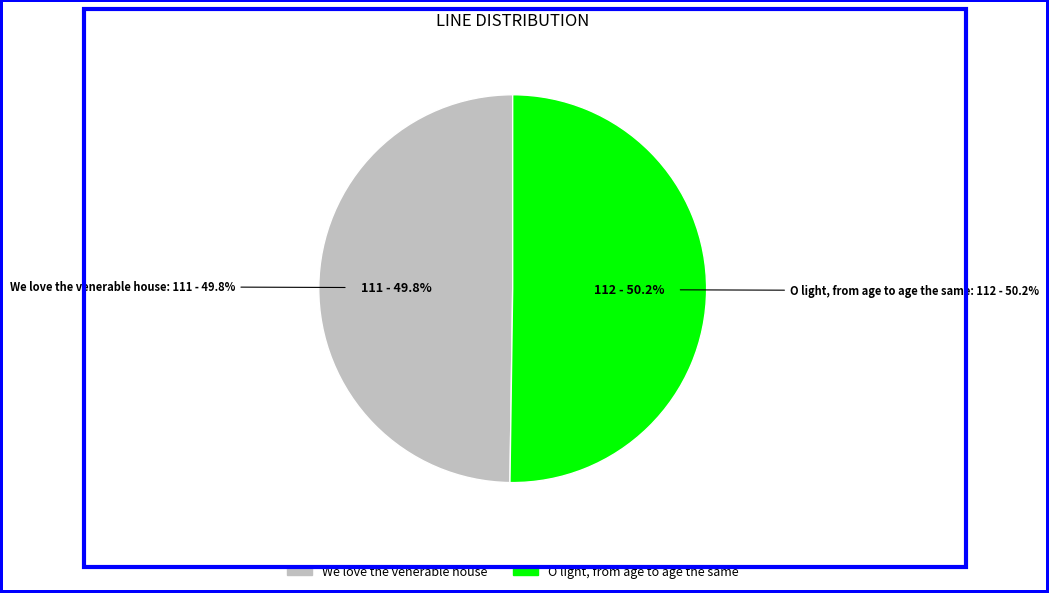

True or false: We love the venerable house accounts for 64% of the total.

False